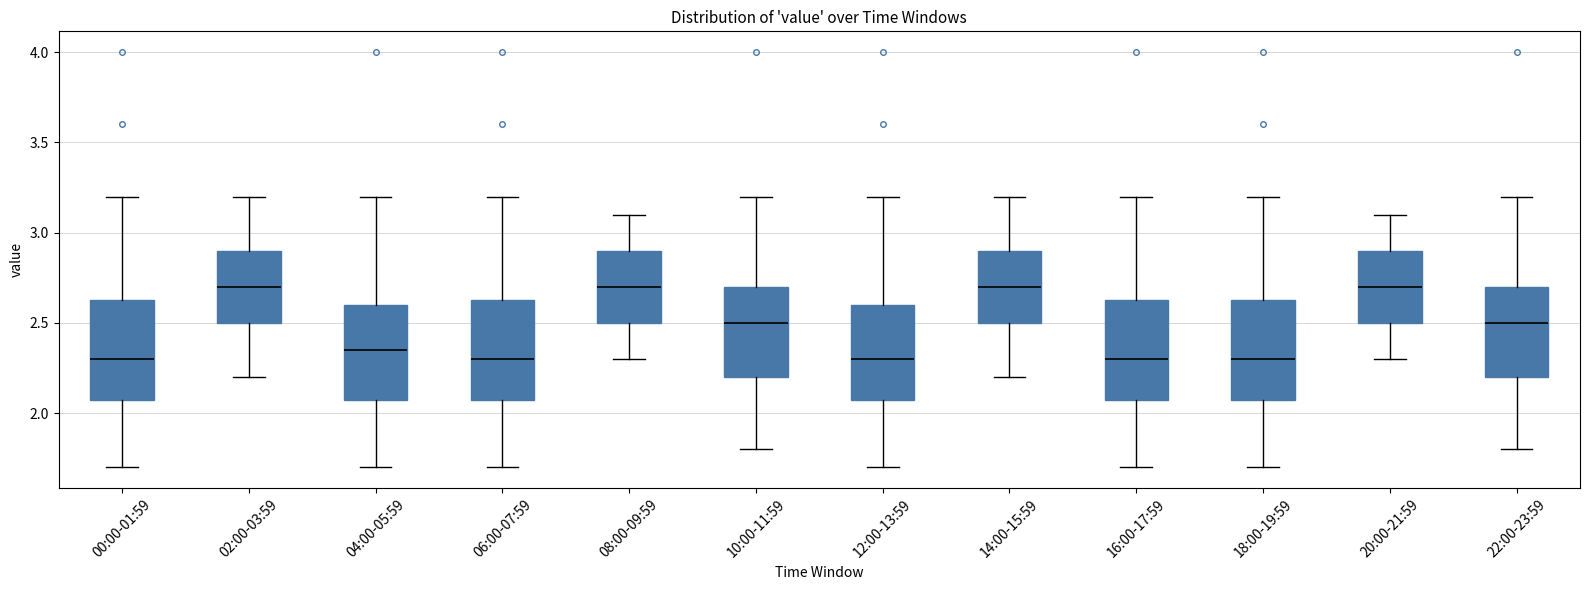

Reading left to right, transcribe this box plot: for each box, give where its median line is, the range the box spans, and where its two whiskers end, as read against the y-axis. The values are not printed on the chart, so give them approximately, as read against the axis.

00:00-01:59: median 2.30, box 2.10 to 2.65, whiskers 1.70 to 3.20
02:00-03:59: median 2.70, box 2.50 to 2.90, whiskers 2.20 to 3.20
04:00-05:59: median 2.35, box 2.10 to 2.60, whiskers 1.70 to 3.20
06:00-07:59: median 2.30, box 2.10 to 2.65, whiskers 1.70 to 3.20
08:00-09:59: median 2.70, box 2.50 to 2.90, whiskers 2.30 to 3.10
10:00-11:59: median 2.50, box 2.20 to 2.70, whiskers 1.80 to 3.20
12:00-13:59: median 2.30, box 2.10 to 2.60, whiskers 1.70 to 3.20
14:00-15:59: median 2.70, box 2.50 to 2.90, whiskers 2.20 to 3.20
16:00-17:59: median 2.30, box 2.10 to 2.65, whiskers 1.70 to 3.20
18:00-19:59: median 2.30, box 2.10 to 2.65, whiskers 1.70 to 3.20
20:00-21:59: median 2.70, box 2.50 to 2.90, whiskers 2.30 to 3.10
22:00-23:59: median 2.50, box 2.20 to 2.70, whiskers 1.80 to 3.20